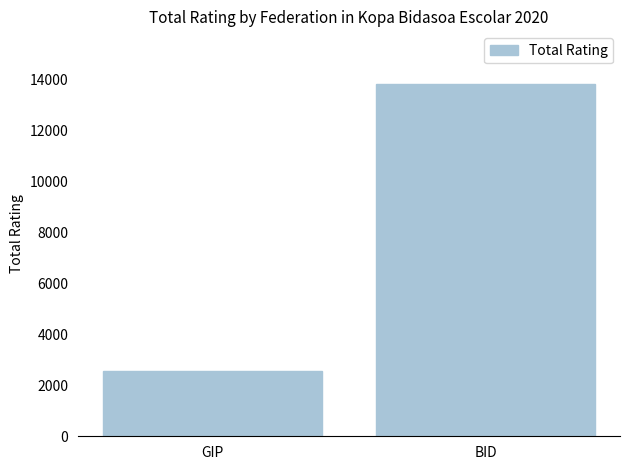

What is the label of the 1st bar from the right?

BID